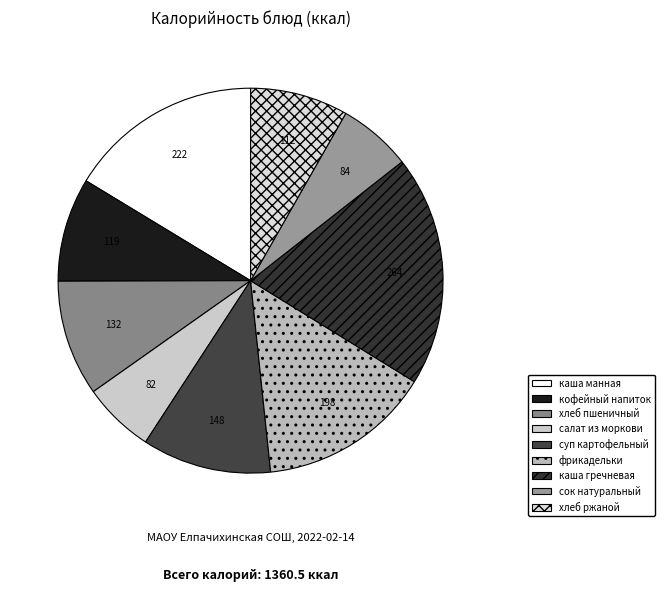

What is the smallest slice in the pie chart?

салат из моркови